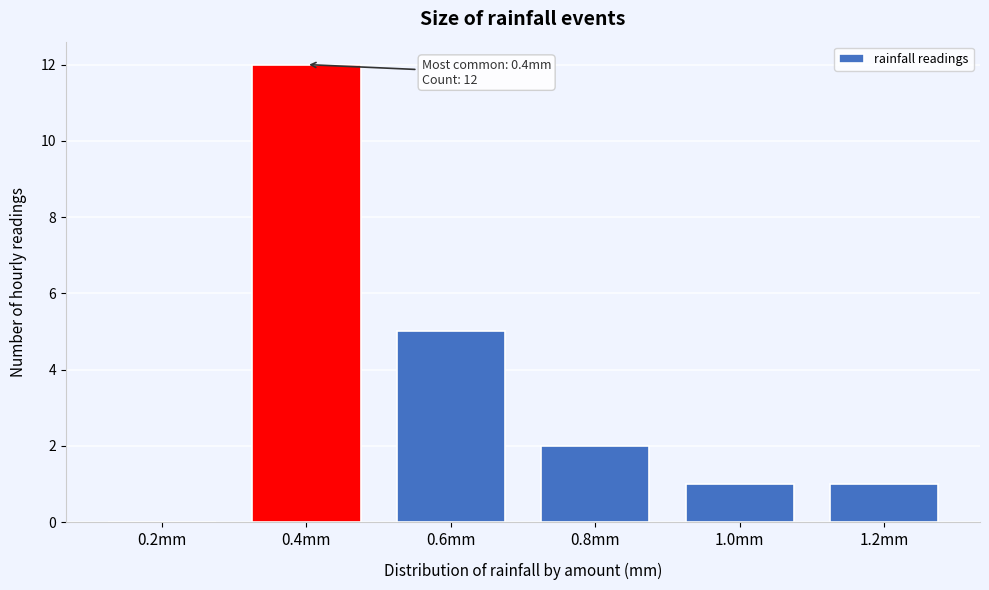

Reading left to right, list all the values displayed in this chart.

0.2mm=0	0.4mm=12	0.6mm=5	0.8mm=2	1.0mm=1	1.2mm=1